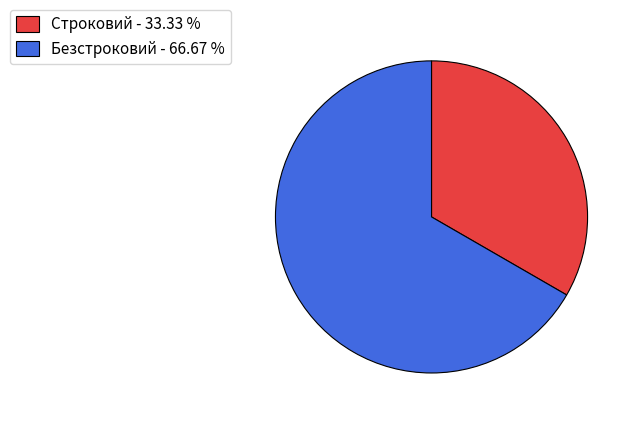

Is there a majority slice in this chart?

Yes